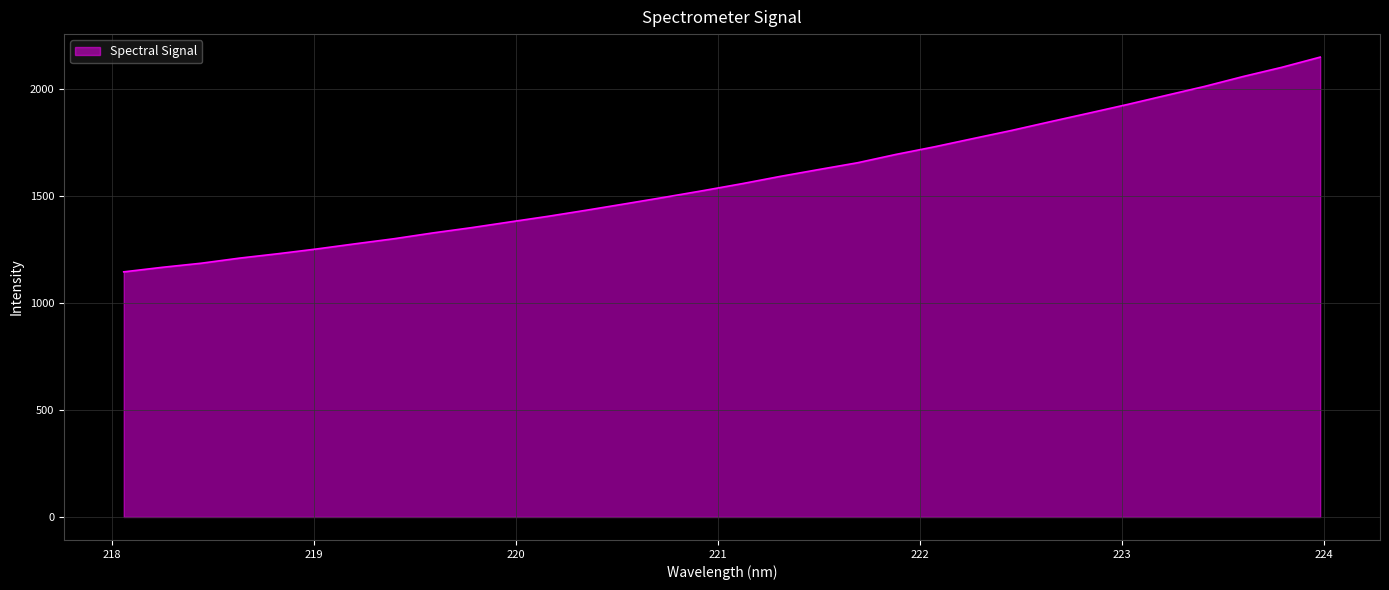

What is the smallest value displayed?

1146.5